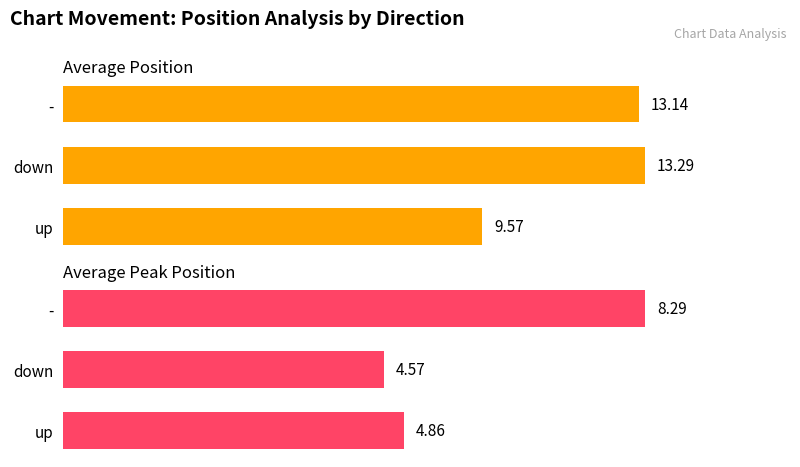

What is the maximum value for Average Peak Position?

8.3